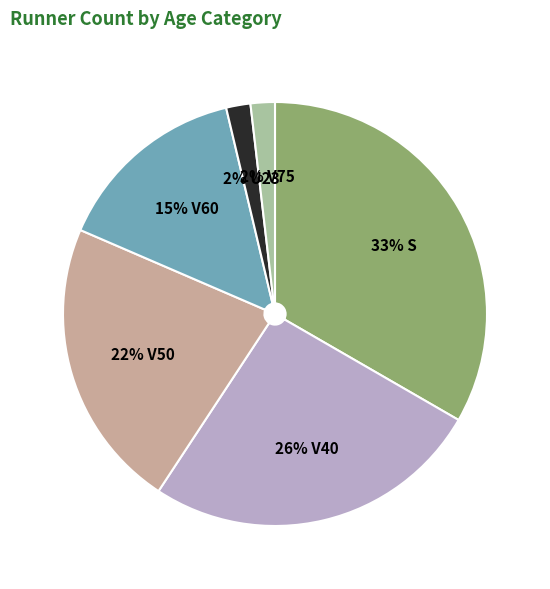

To the nearest percent, what is the average slice percentage?

17%